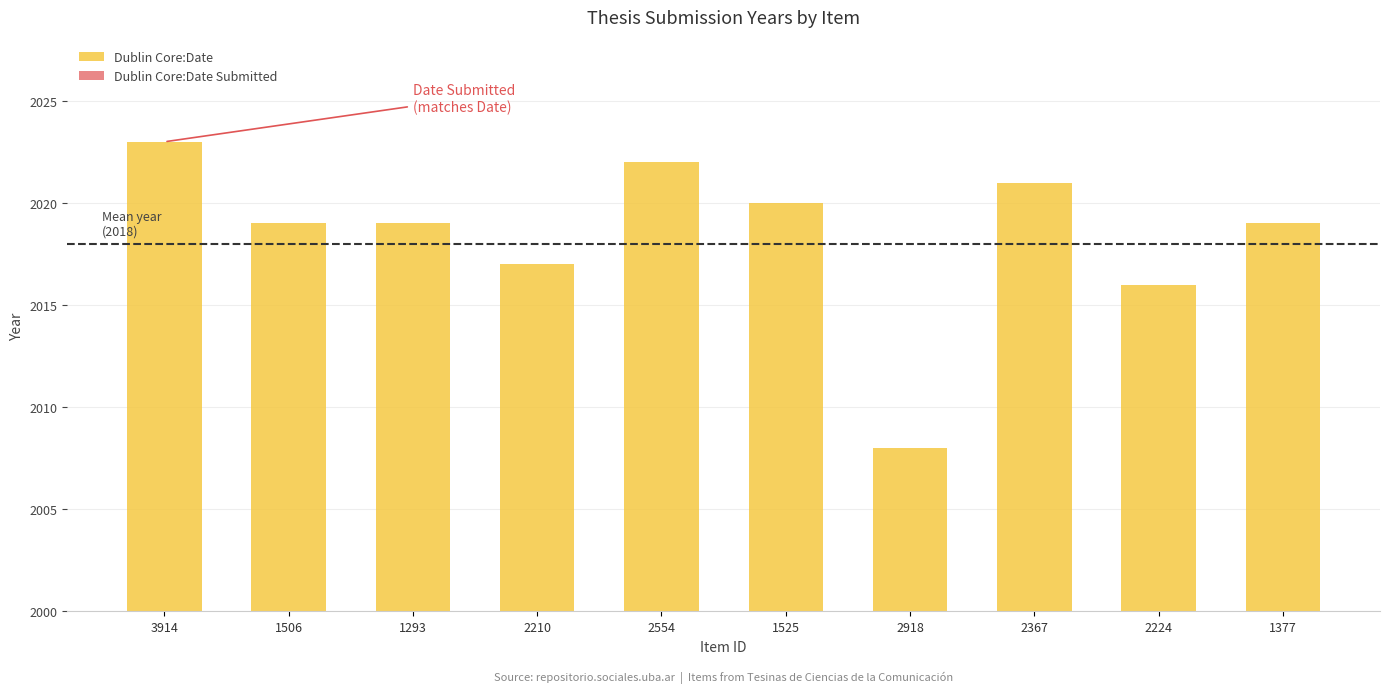

Which has a higher value, 2554 or 1506?

2554